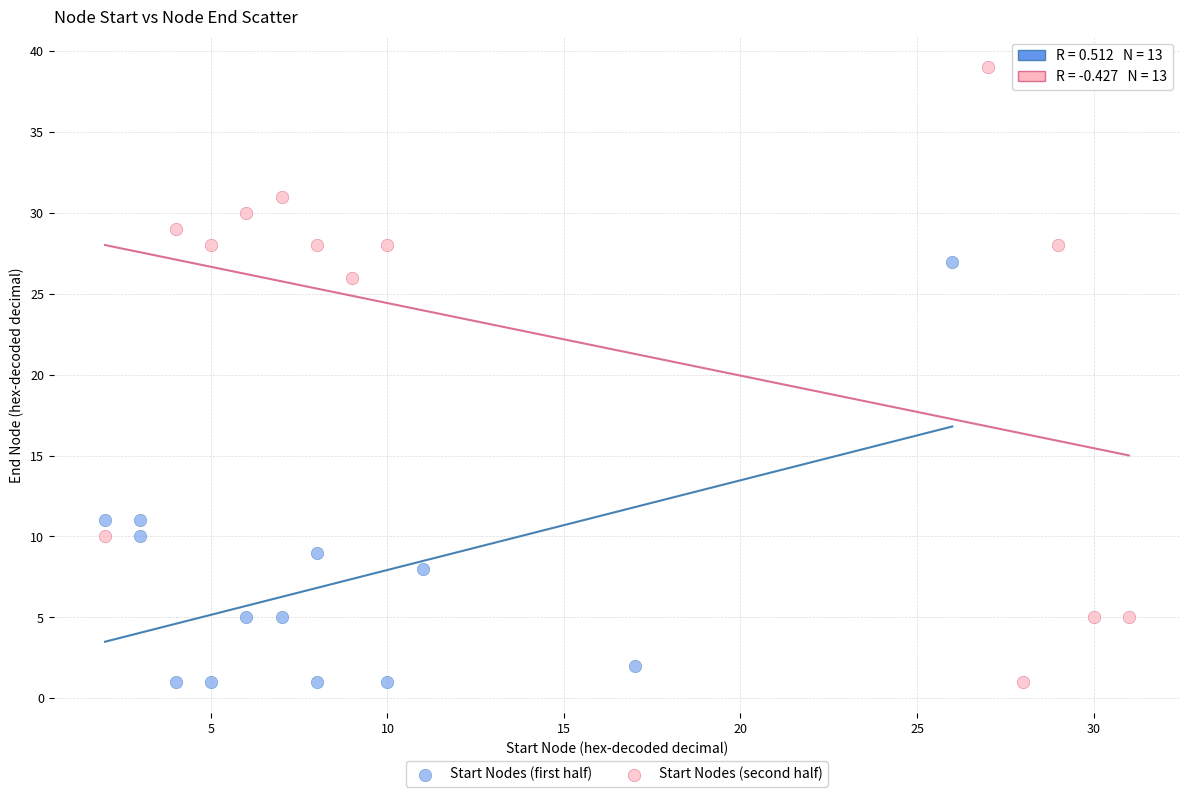

Which series contains the highest Y value?

Start Nodes (second half)